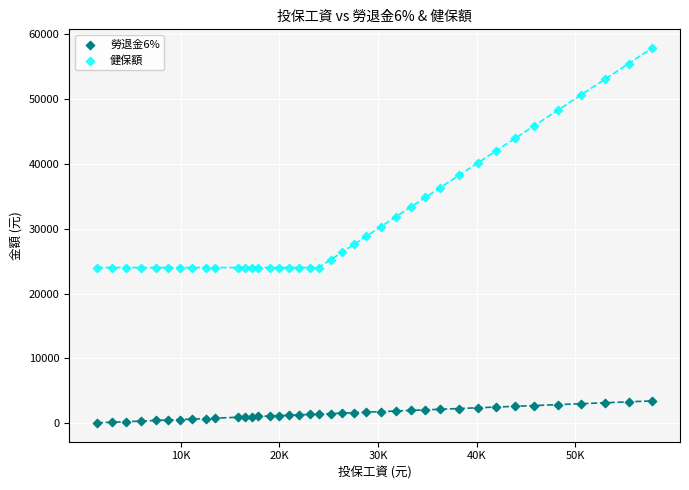

Which series reaches the minimum Y coordinate?

勞退金6%